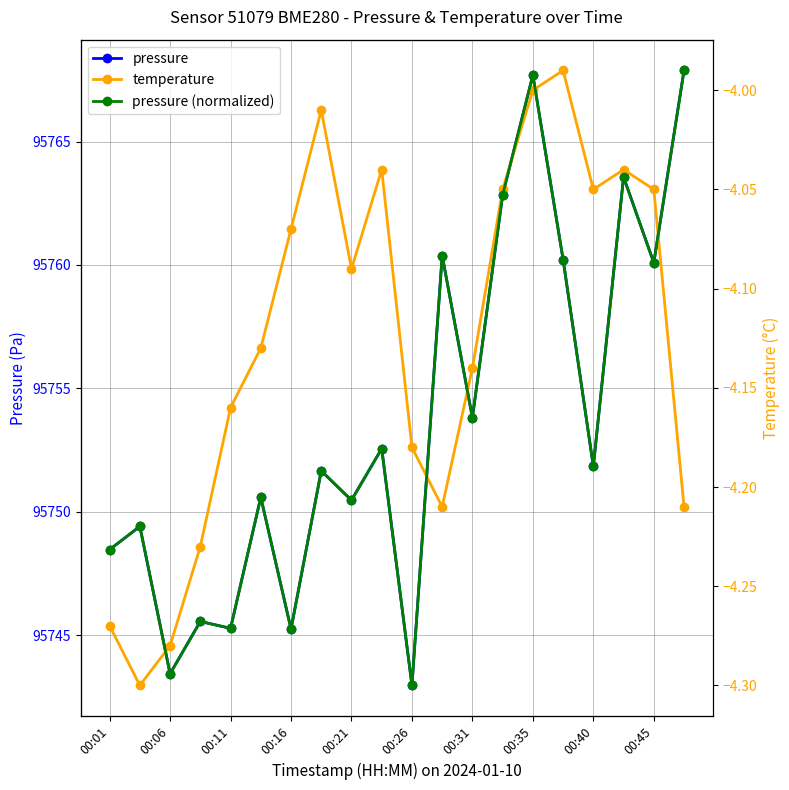

True or false: pressure has more than 2 interior local peaks.

True